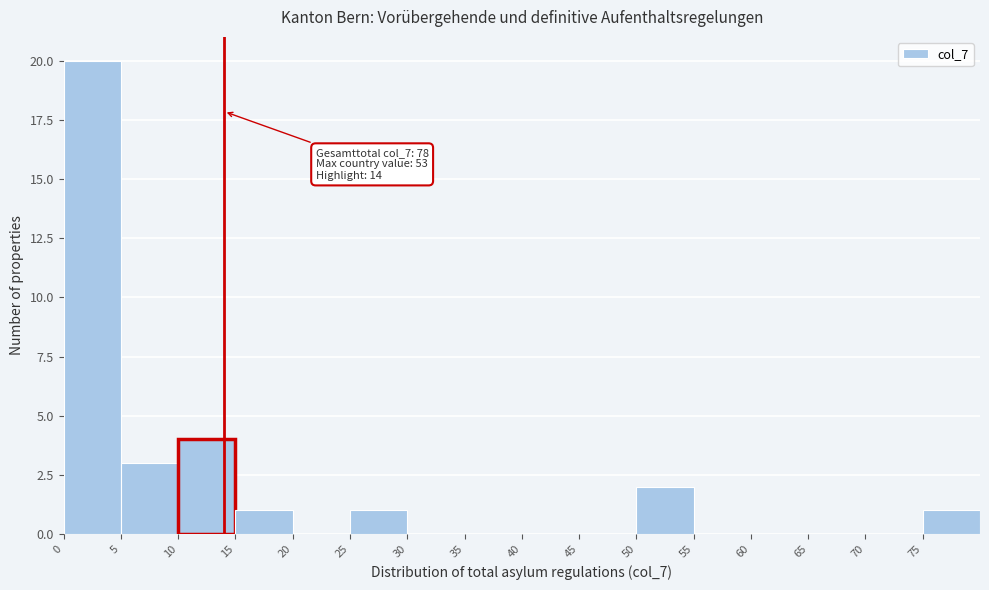

Over which range of the x-axis is the bar tallest?

0 to 5